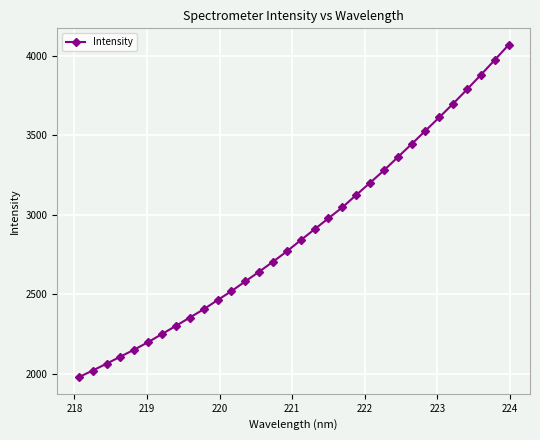

What is the value of the 16th point from the left?

2768.8